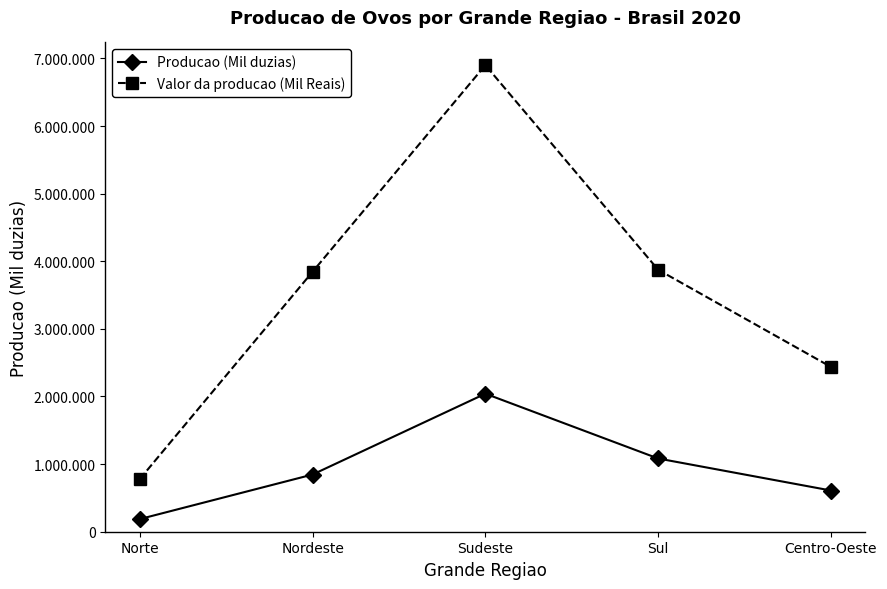

Is this an area chart (filled region under the line)?

No